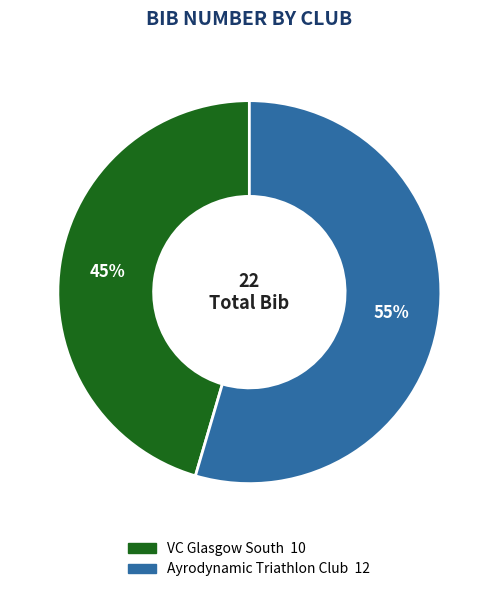

How many segments does this pie chart have?

2